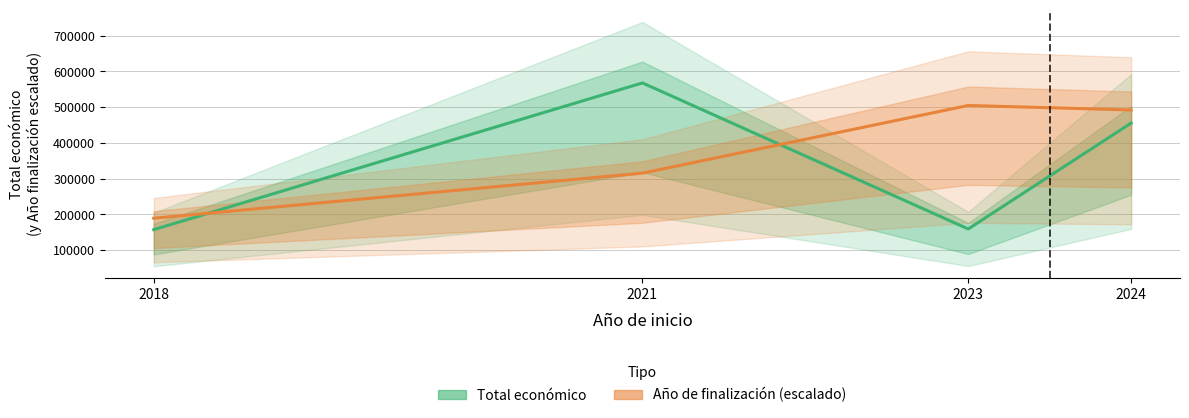

Where is the first local maximum for Año de finalización (escalado)?

2023